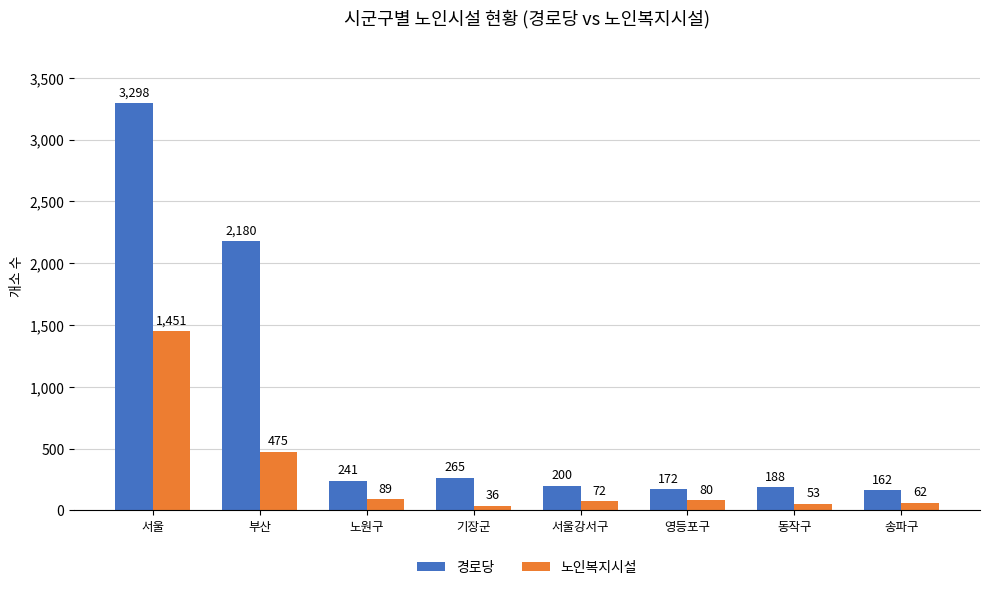

At which label does 경로당 first exceed 241?

서울